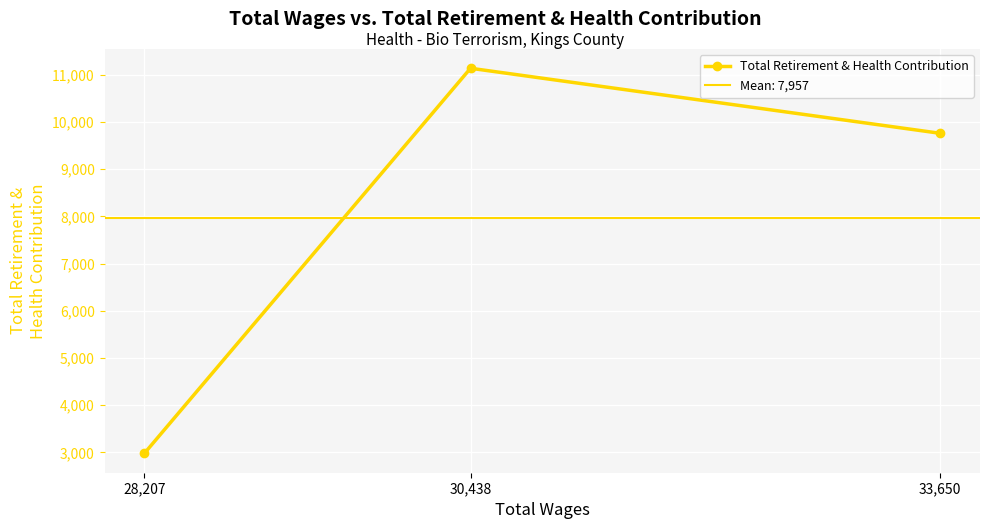

Rank the categories by value from highest to lowest.

30,438, 33,650, 28,207